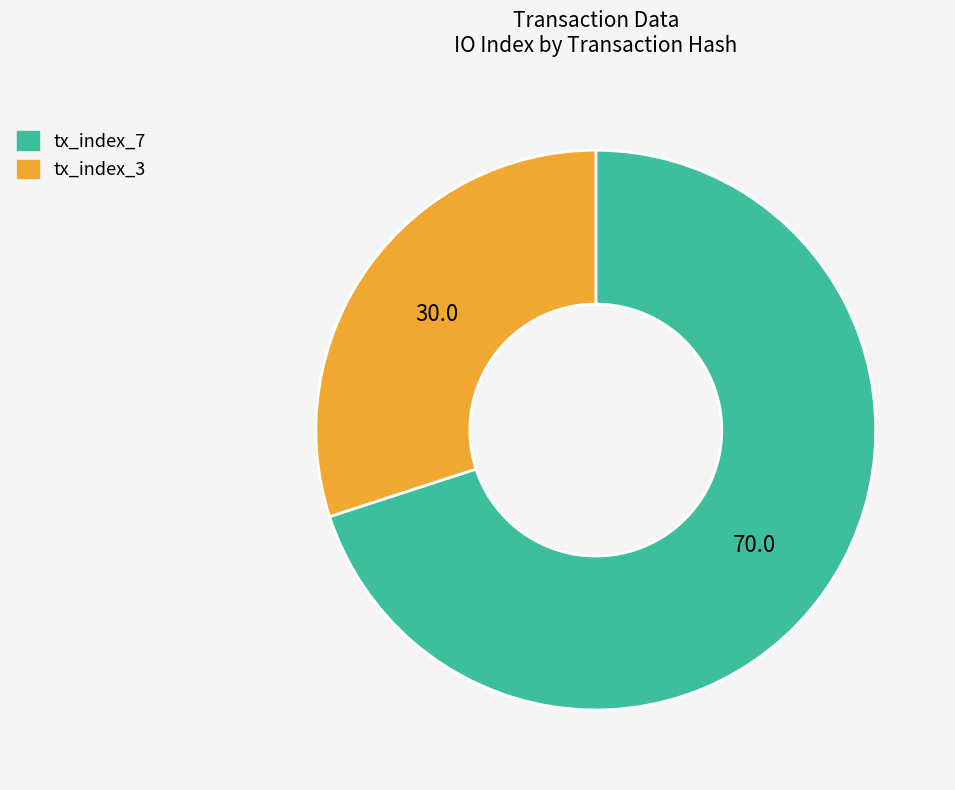

Which category has the biggest portion of the pie?

tx_index_7